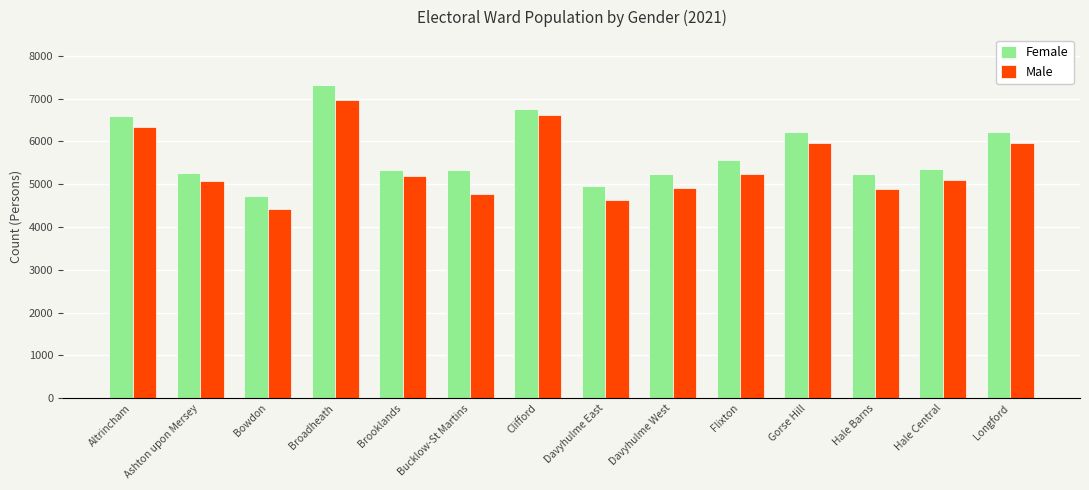

What is the value of the Female bar at the 9th from the left?

5243